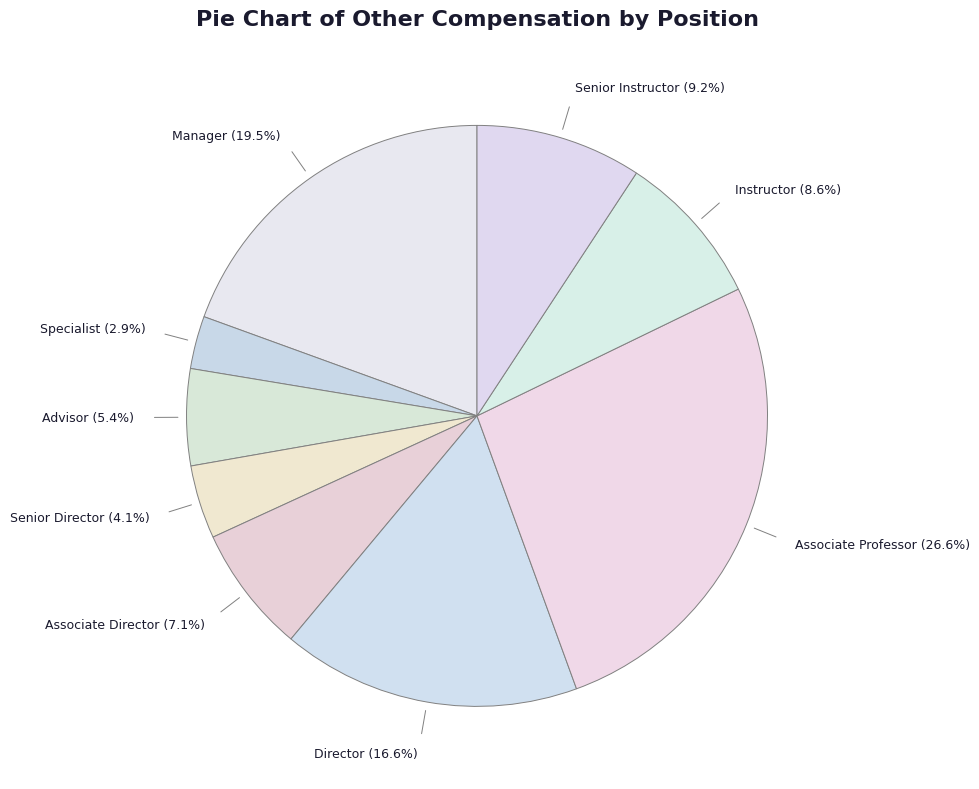

How many slices are in this pie chart?

9